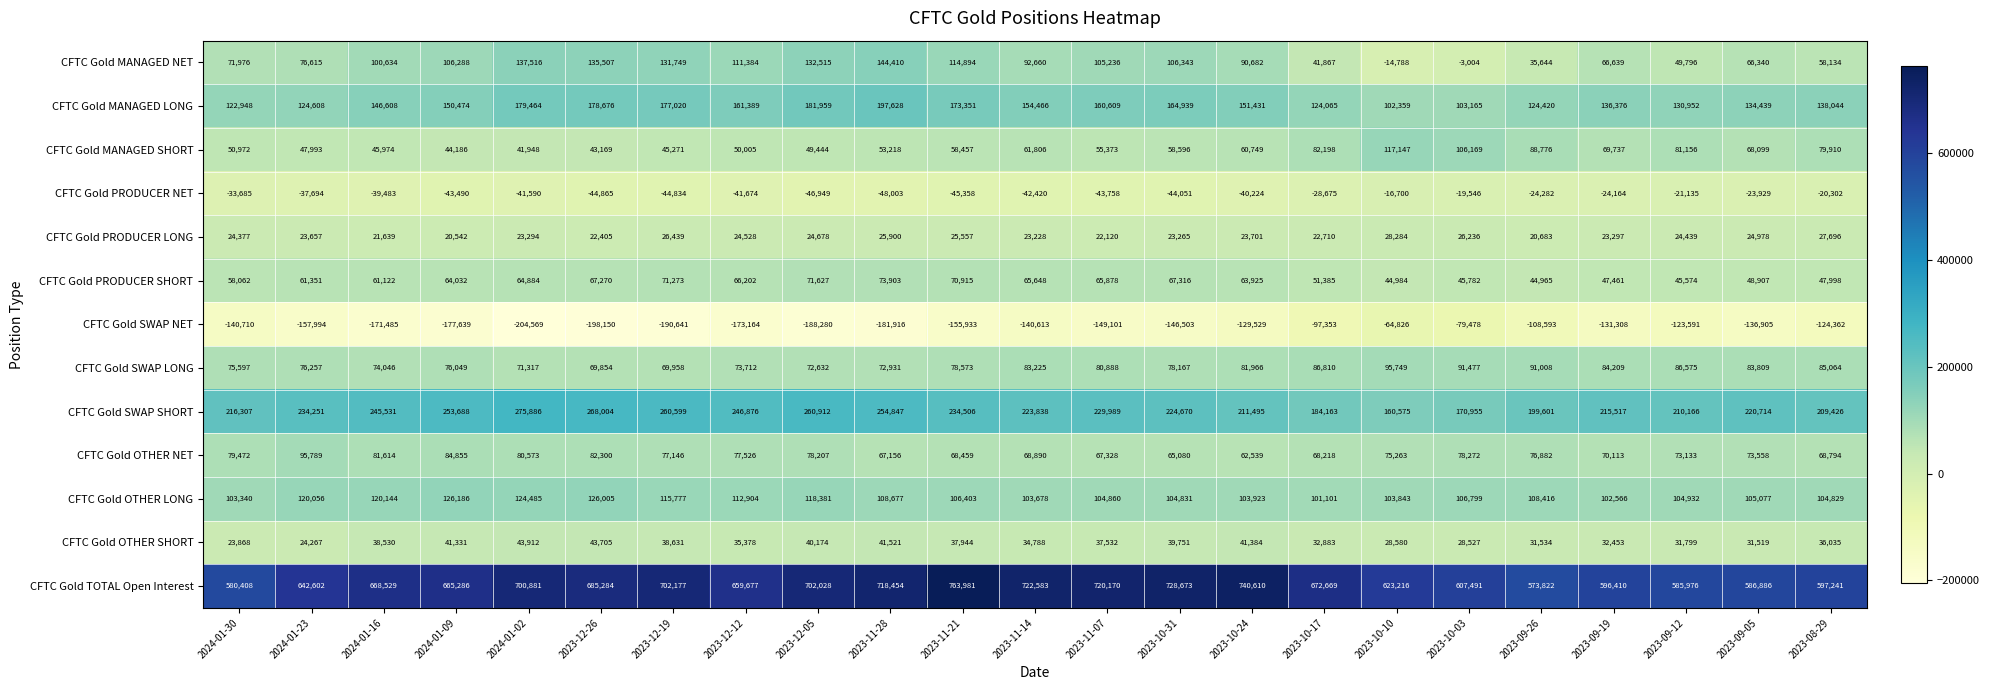

At which label does CFTC Gold SWAP NET first exceed -146503?

2024-01-30